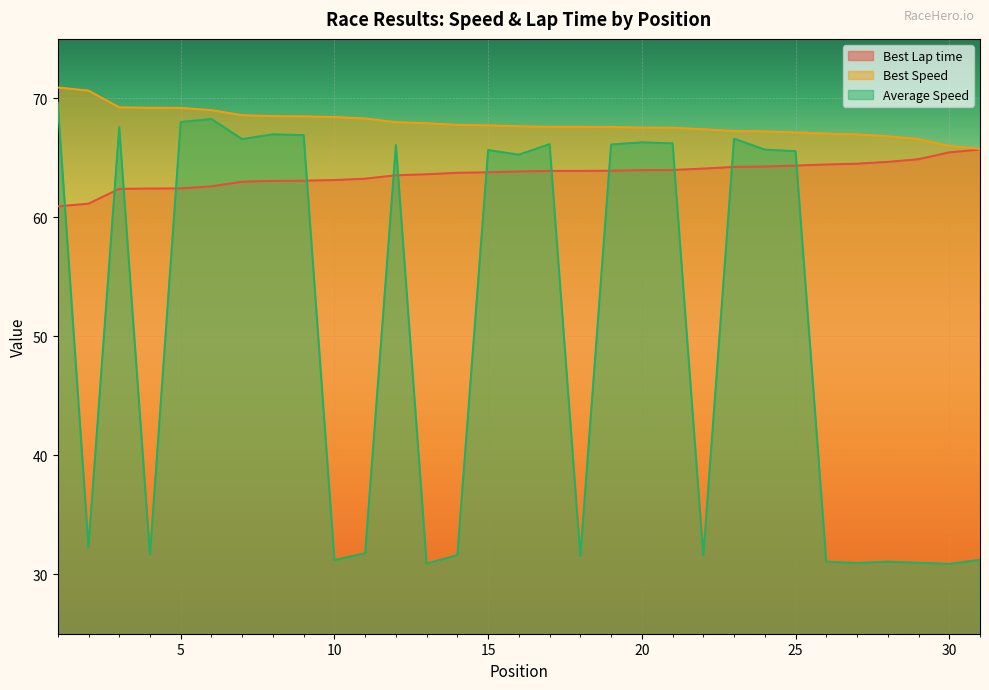

How many distinct data groups are displayed?

3